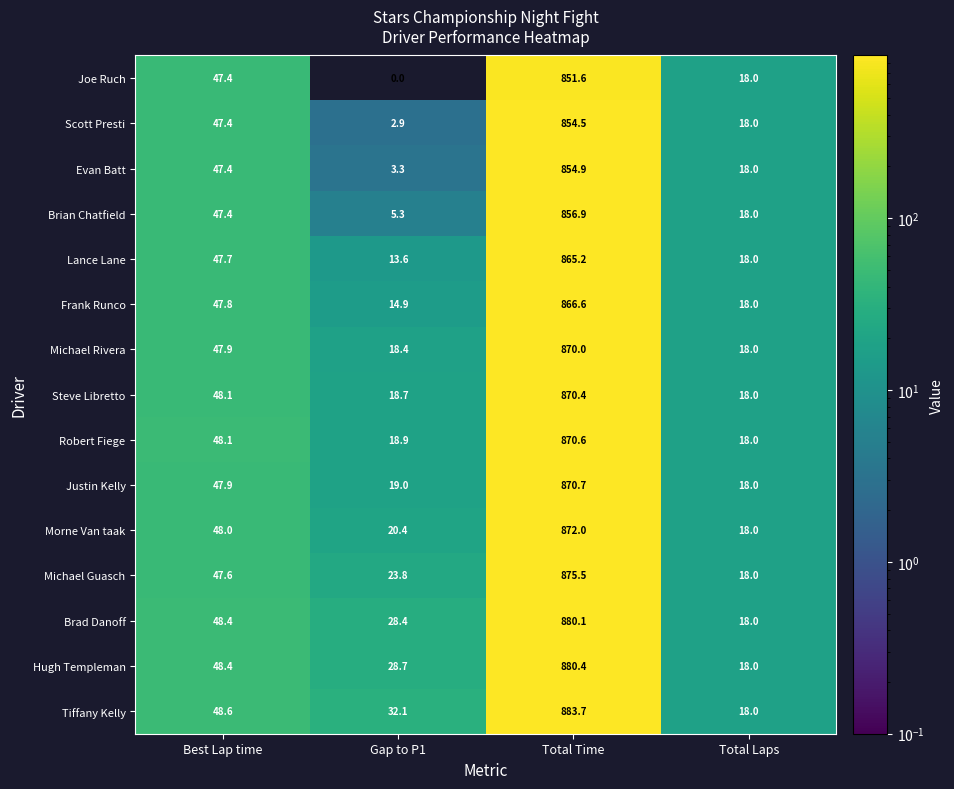

At how many categories does at least one series exceed 321?

1